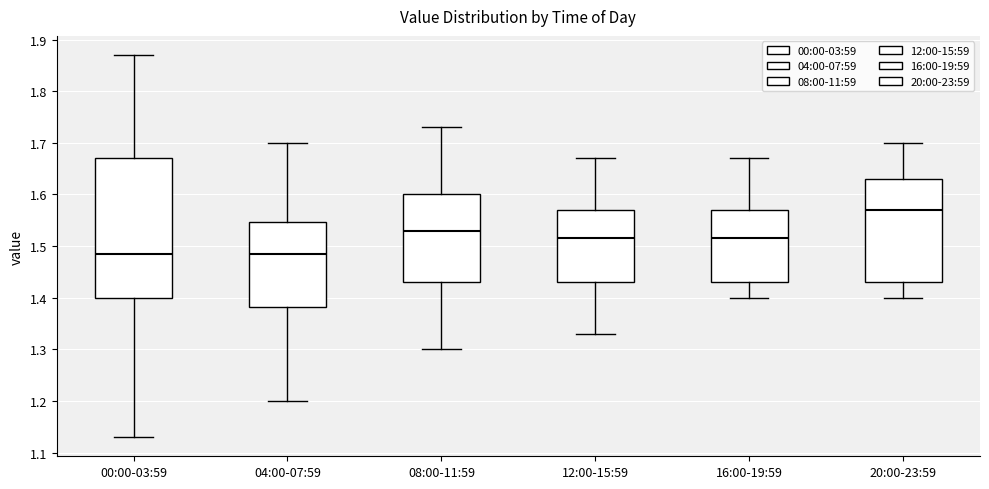

Reading left to right, read every box against the y-axis: the position of its median line, the range the box covers, and the ends of its whiskers. The values are not printed on the chart, so give them approximately, as read against the axis.

00:00-03:59: median 1.49, box 1.40 to 1.67, whiskers 1.13 to 1.87
04:00-07:59: median 1.49, box 1.38 to 1.55, whiskers 1.20 to 1.70
08:00-11:59: median 1.53, box 1.43 to 1.60, whiskers 1.30 to 1.73
12:00-15:59: median 1.52, box 1.43 to 1.57, whiskers 1.33 to 1.67
16:00-19:59: median 1.52, box 1.43 to 1.57, whiskers 1.40 to 1.67
20:00-23:59: median 1.57, box 1.43 to 1.63, whiskers 1.40 to 1.70